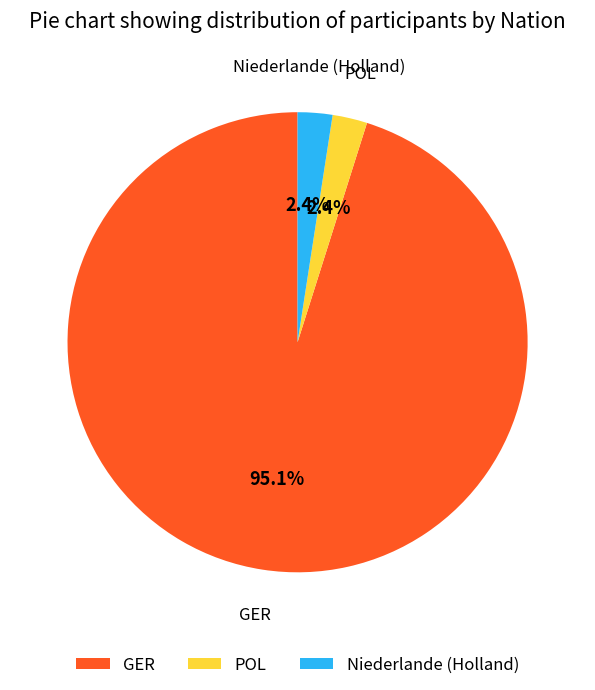

What is the largest slice in the pie chart?

GER